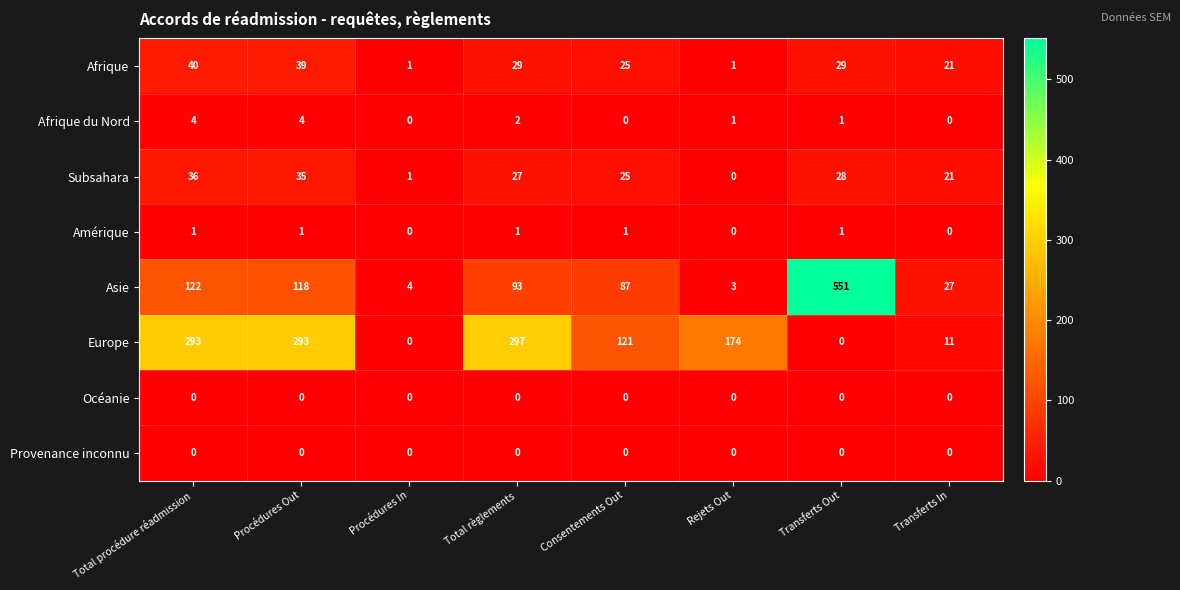

List the labels in order of Subsahara value, largest first.

Total procédure réadmission, Procédures Out, Transferts Out, Total règlements, Consentements Out, Transferts In, Procédures In, Rejets Out